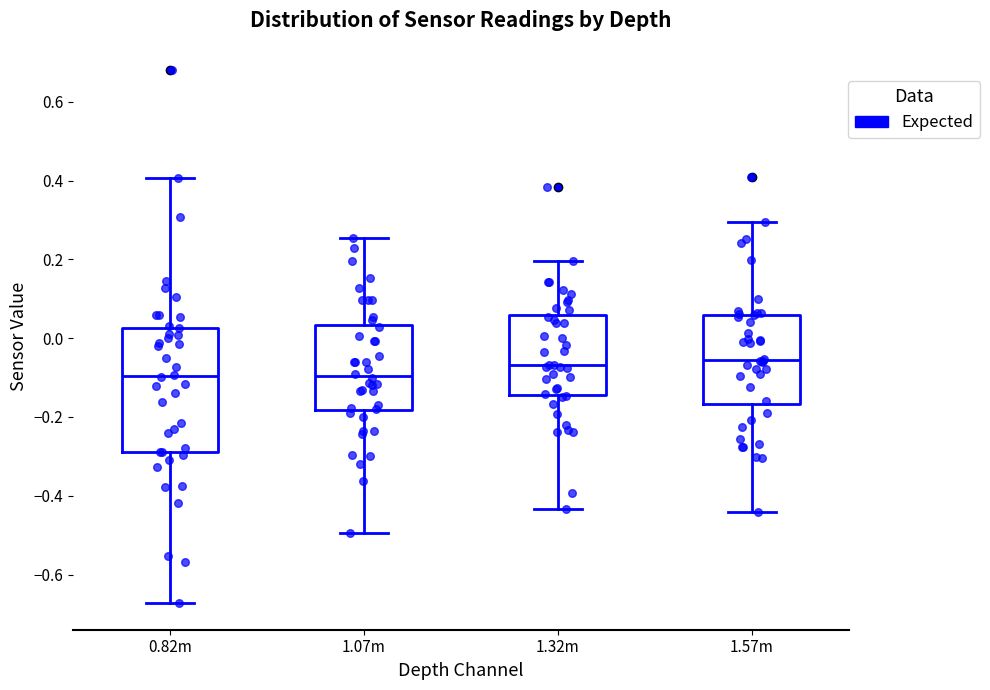

Where does the median line of the box for 0.82m sit on the y-axis? The values are not printed on the chart, so give them approximately, as read against the axis.

-0.10